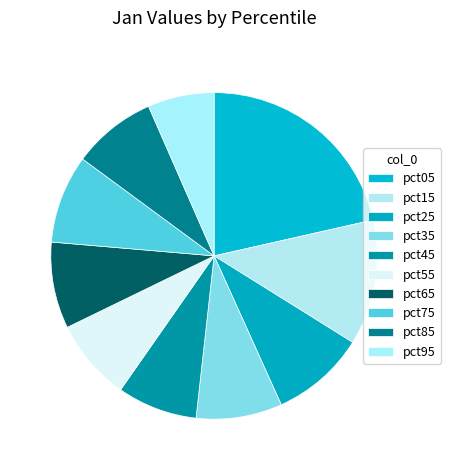

Which slice is the largest?

pct05